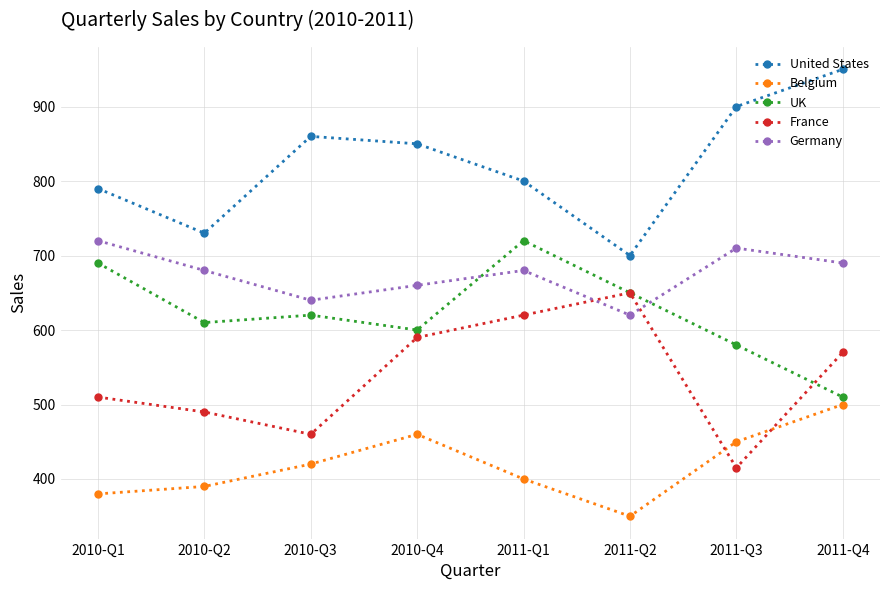

What is the sum of all United States values?

6580